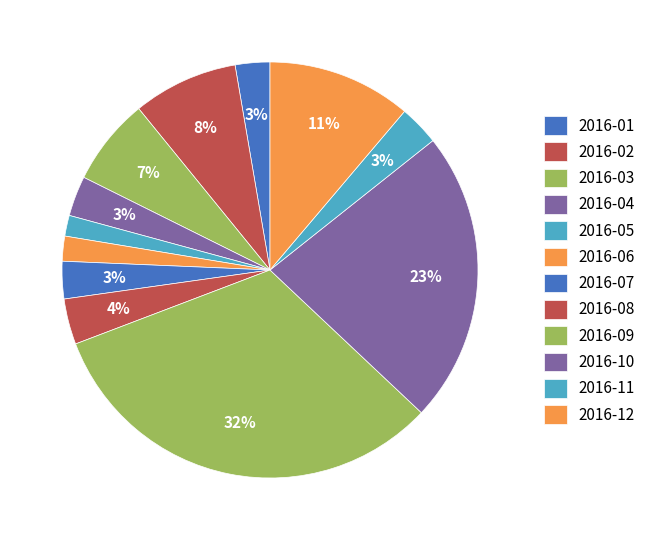

The 2016-01 slice represents 1% of the pie. True or false?

False